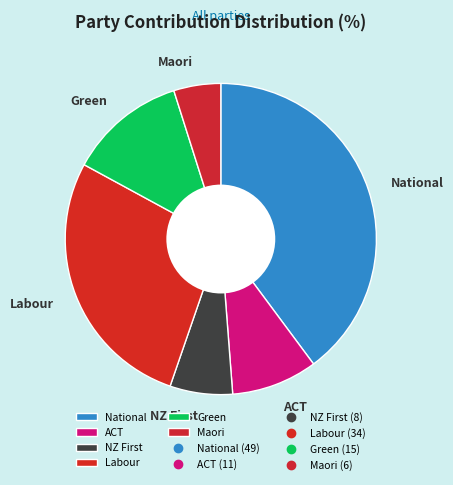

Is there a majority slice in this chart?

No